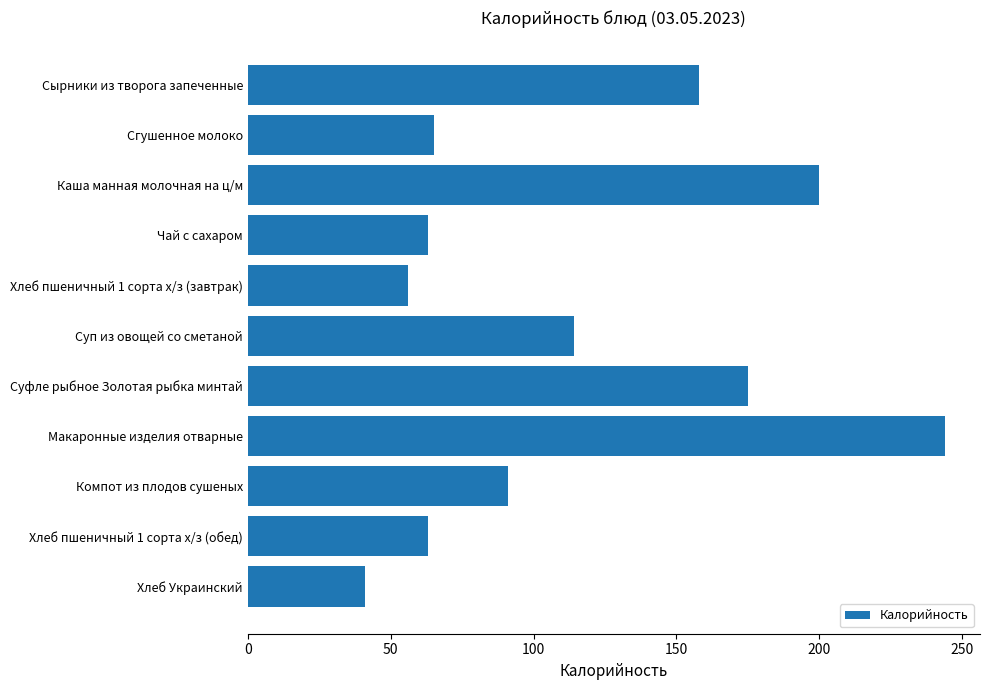

What position from the top is Макаронные изделия отварные?

8